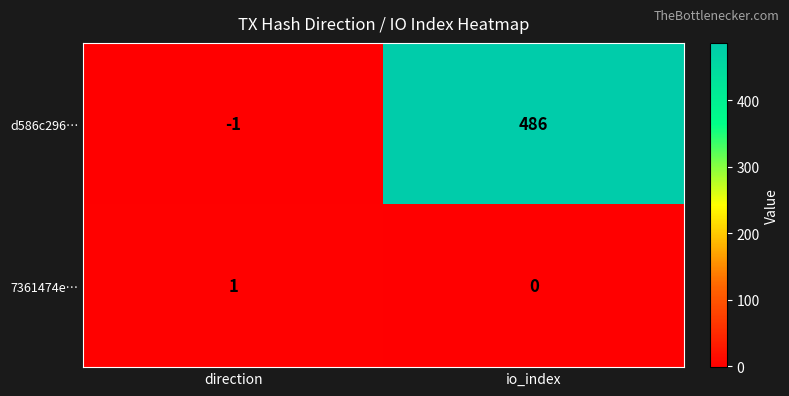

Is it true that d586c296… equals -1 at direction?

True